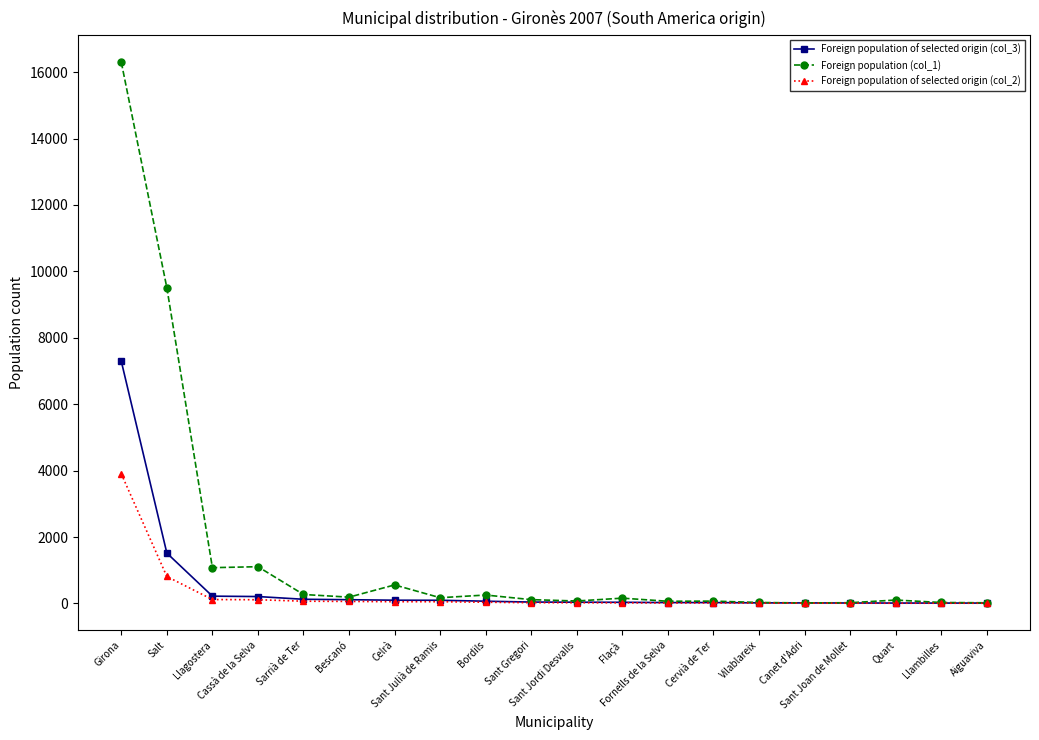

How many values in the Foreign population of selected origin (col_3) series are below 41?

10